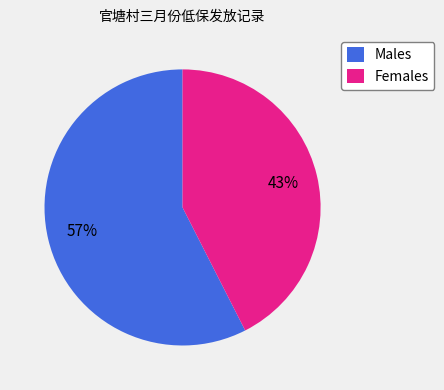

Which slice is the smallest?

Females